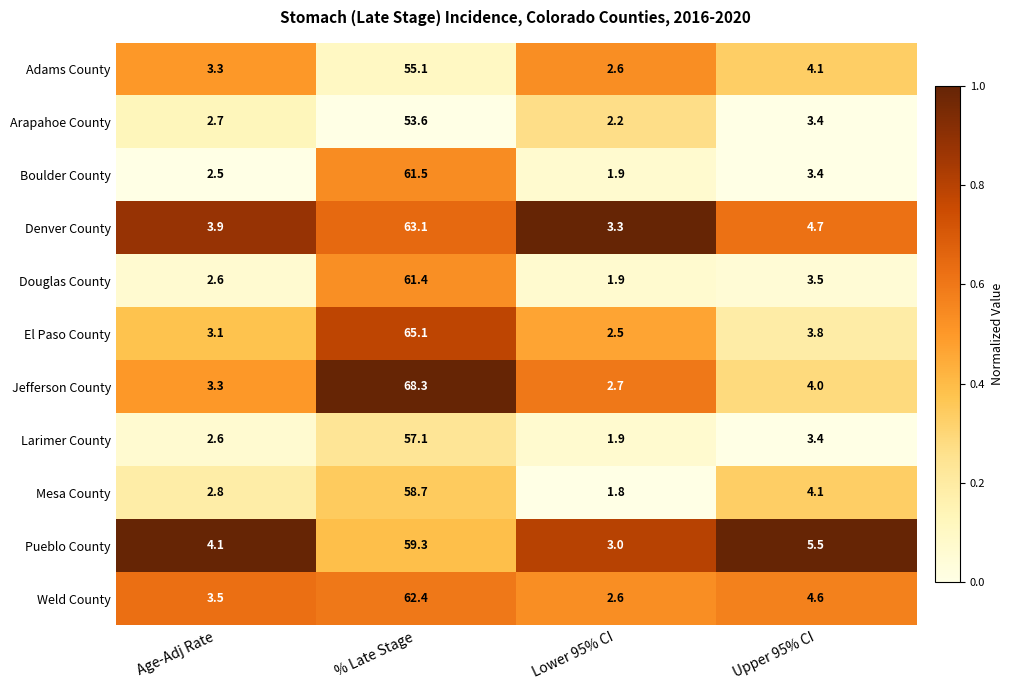

At which label is Jefferson County closest to 35?

Upper 95% CI